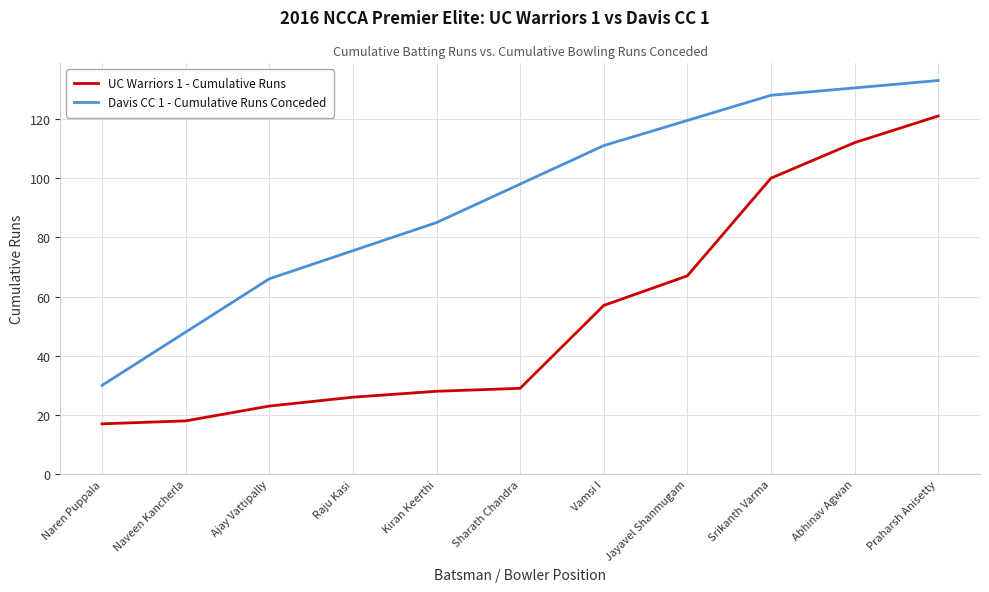

True or false: UC Warriors 1 - Cumulative Runs and Davis CC 1 - Cumulative Runs Conceded intersect in this chart.

False